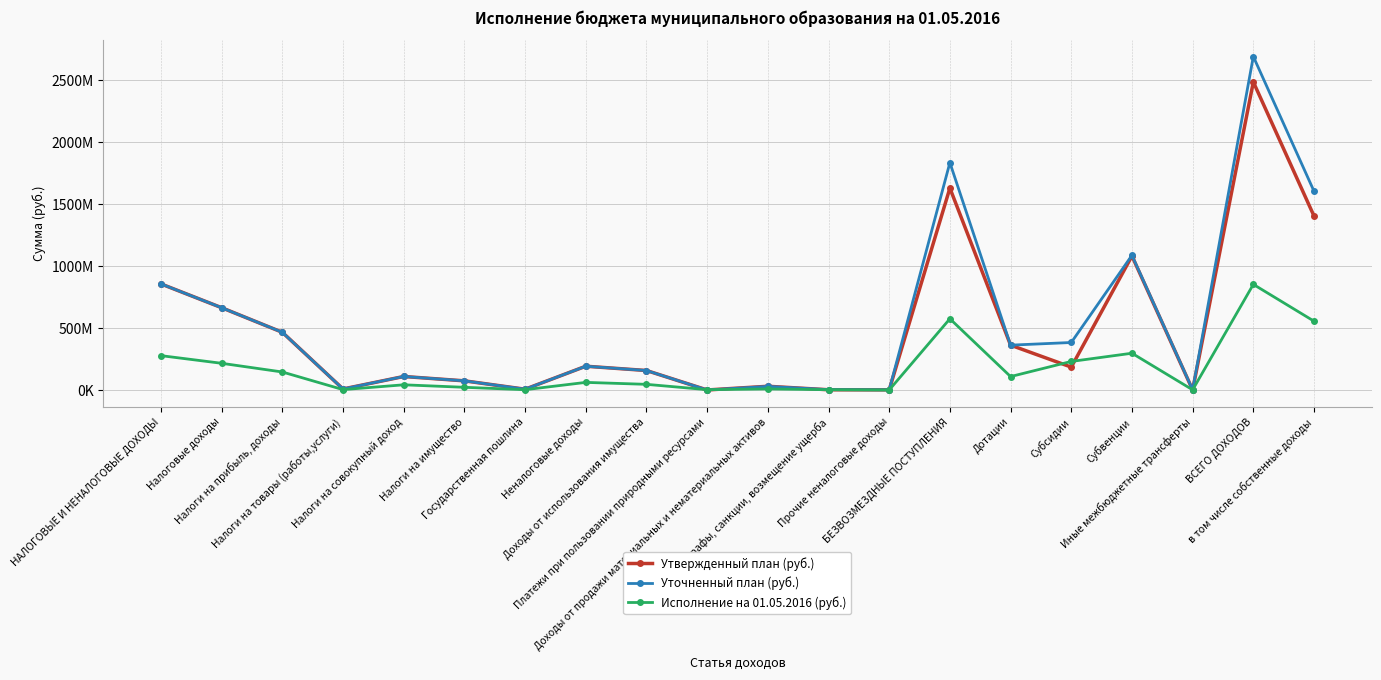

The Уточненный план (руб.) series shows 8457000.0 at Налоги на товары (работы,услуги). True or false?

True